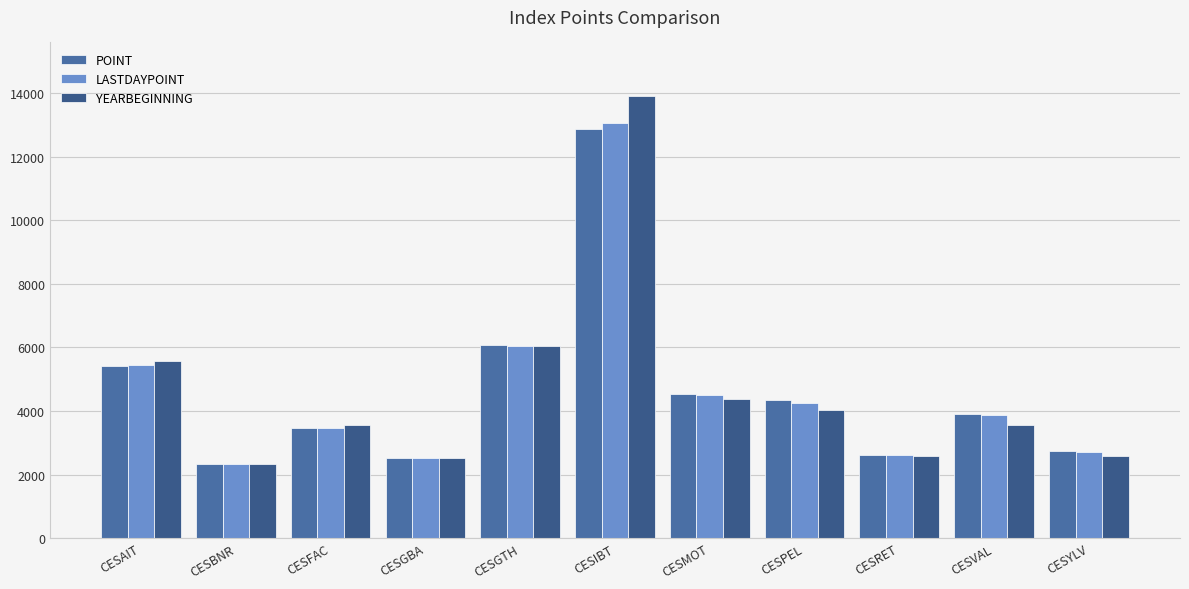

Reading left to right, extract all data points from this chart.

POINT: 5403.0	2320.2	3459.0	2527.5	6083.3	12861.1	4527.8	4334.3	2612.8	3895.5	2734.7
LASTDAYPOINT: 5459.0	2338.3	3479.2	2532.9	6058.9	13071.5	4502.2	4257.2	2606.0	3886.0	2718.0
YEARBEGINNING: 5580.6	2320.6	3544.1	2530.6	6039.7	13929.5	4383.3	4036.4	2580.7	3572.7	2573.9